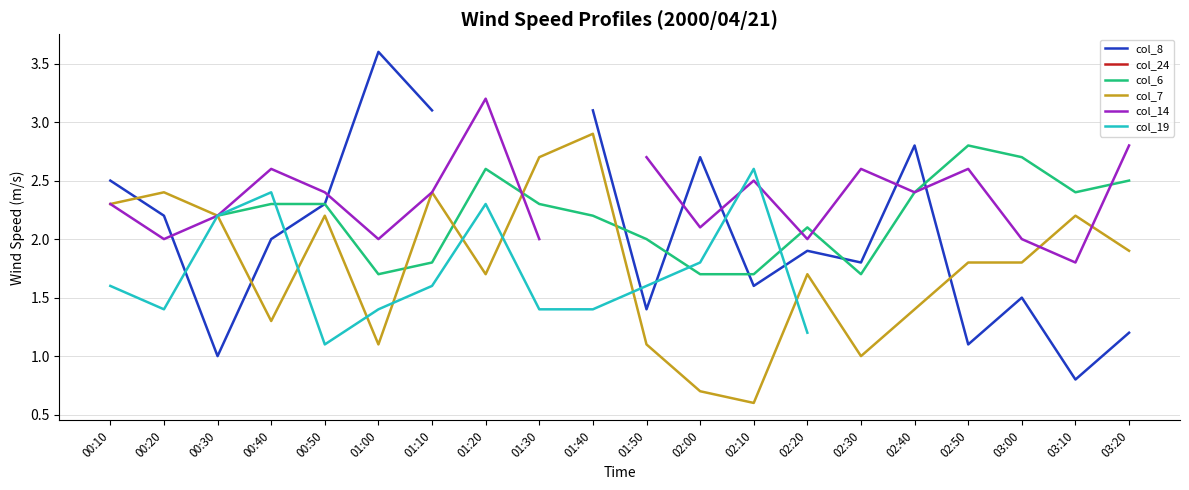

What is the label of the 1st point from the right?

03:20